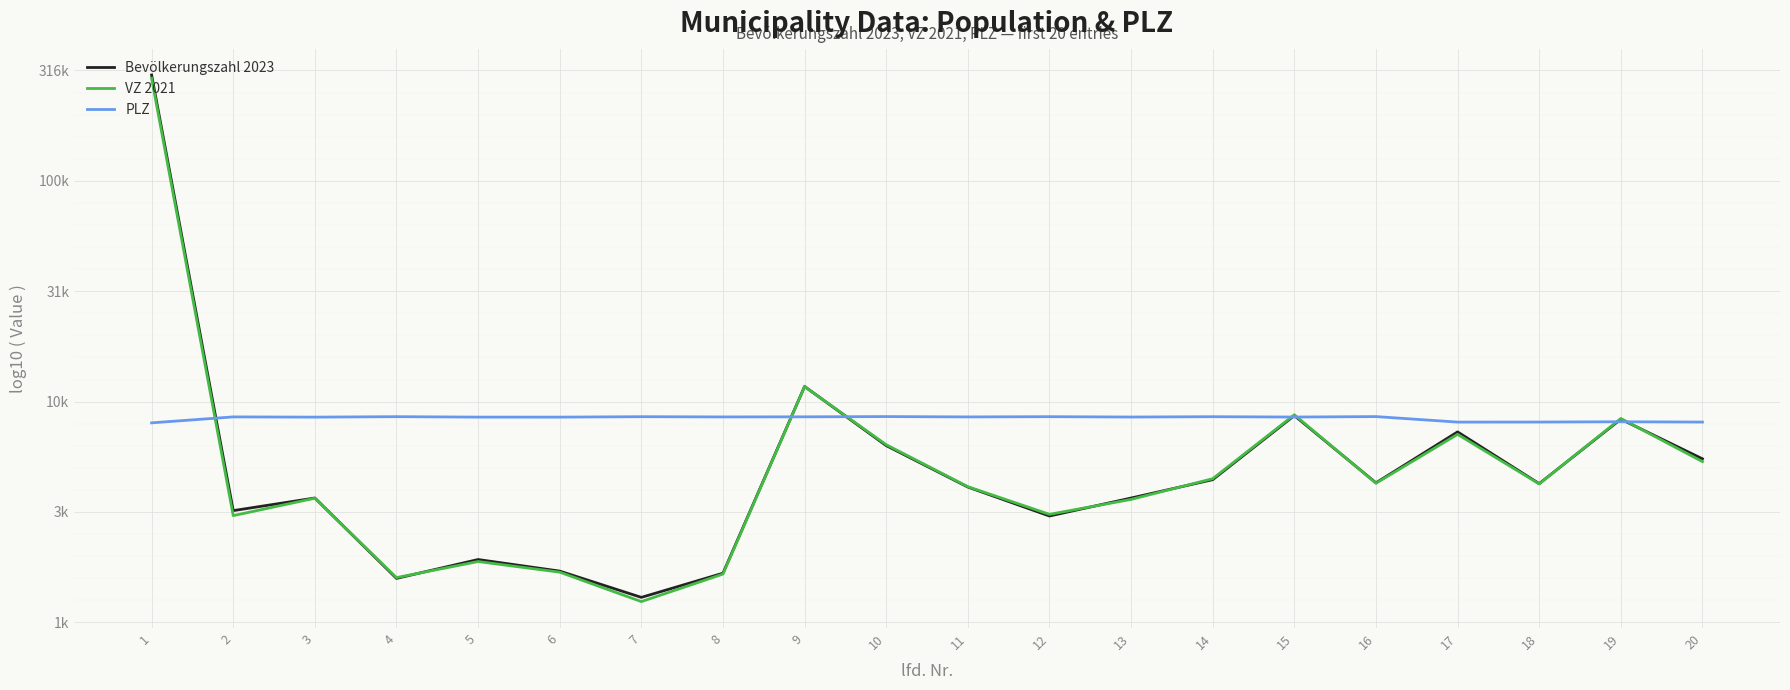

Is this an area chart (filled region under the line)?

No